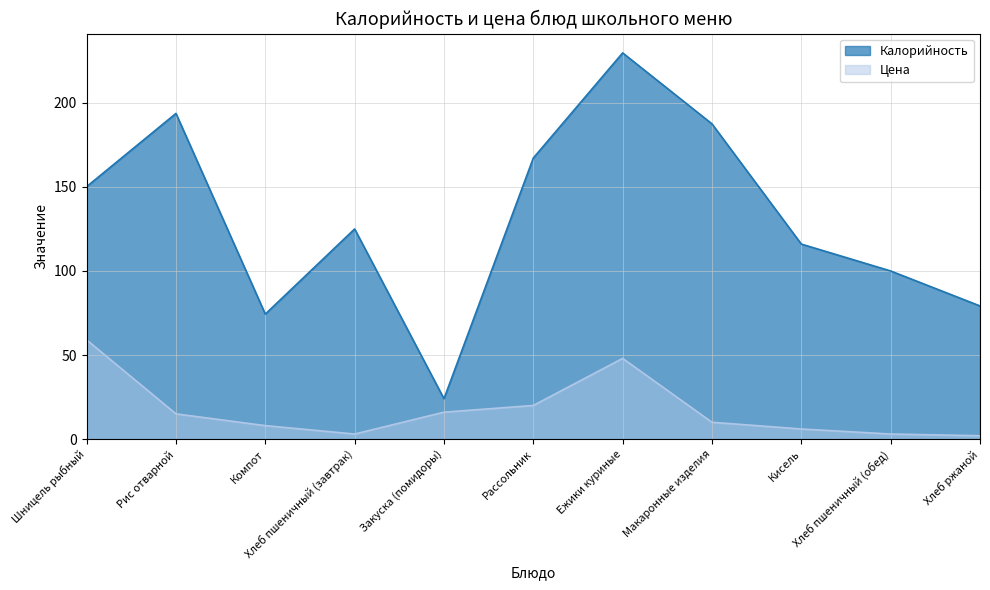

True or false: Цена and Калорийность intersect in this chart.

False